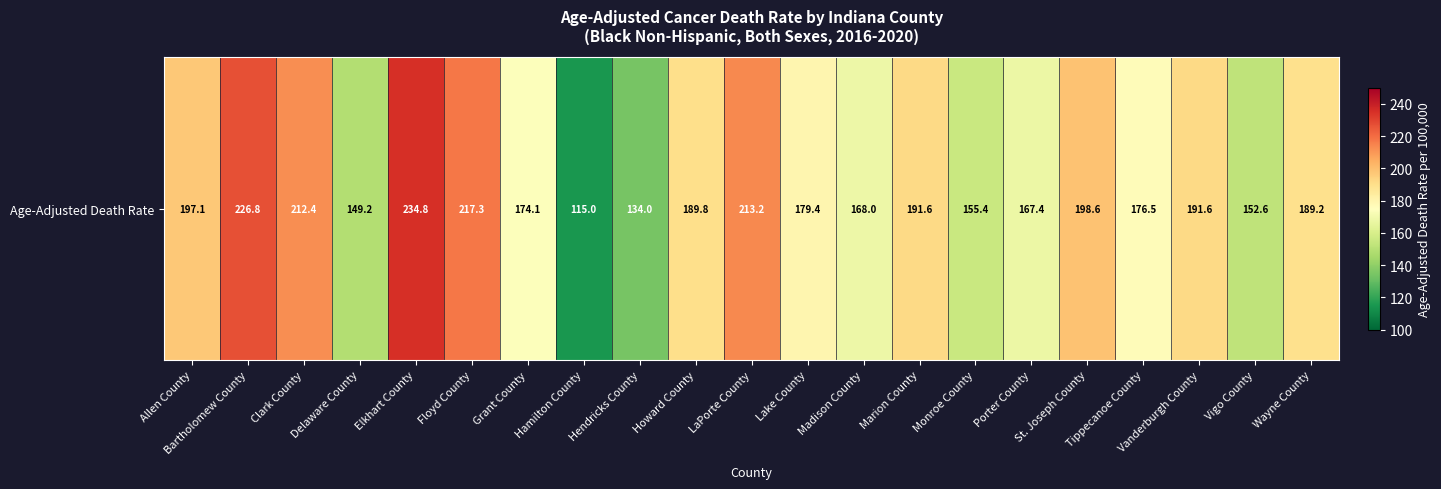

What is the maximum value shown in the chart?

234.8